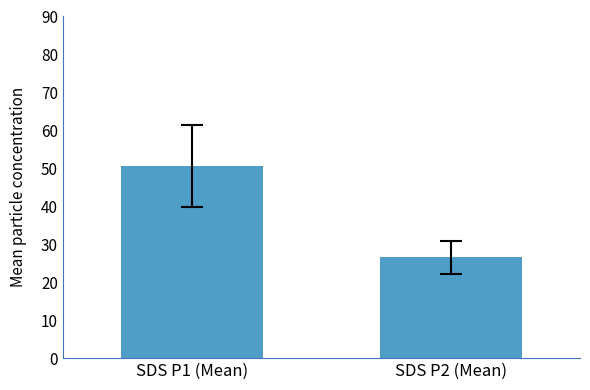

List the labels in order of value, largest first.

SDS P1 (Mean), SDS P2 (Mean)